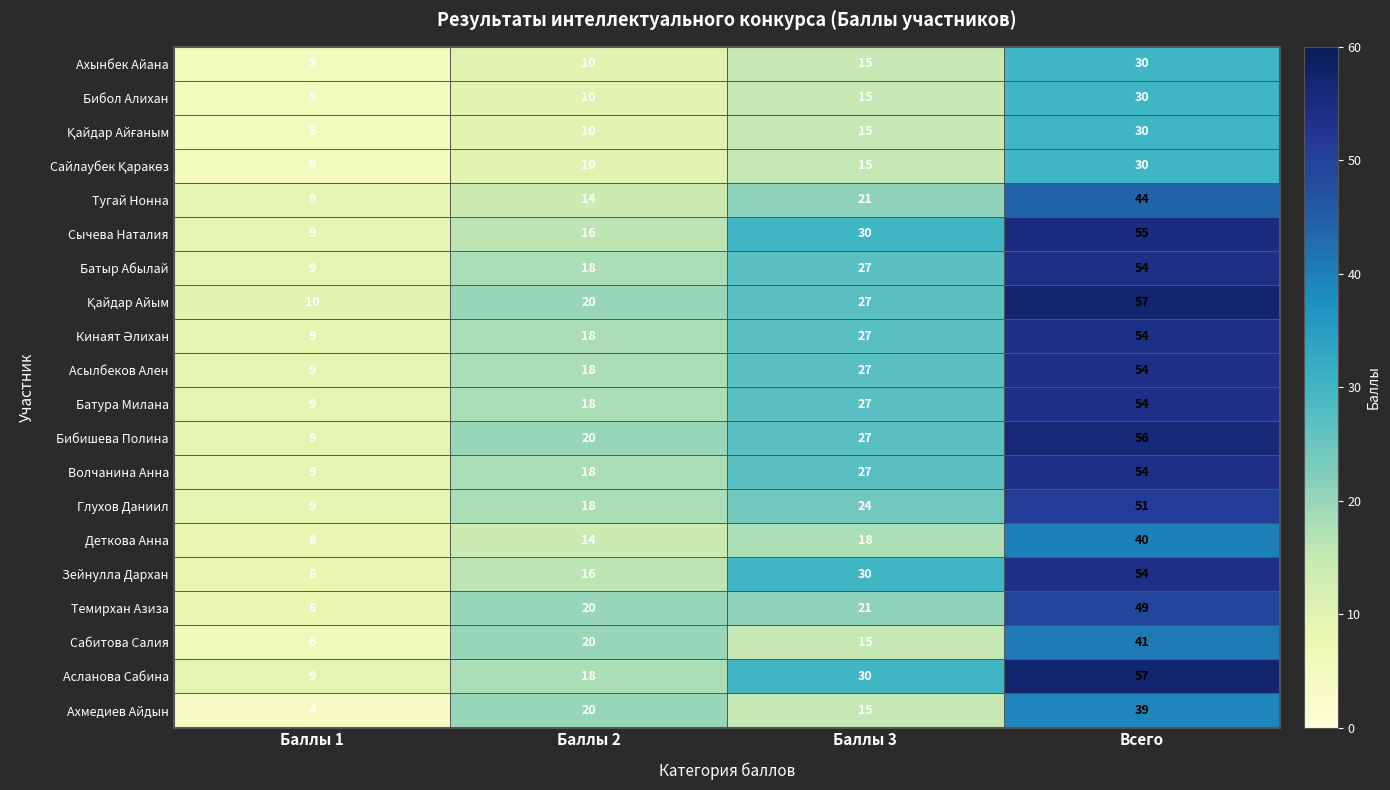

The value of Сабитова Салия at Баллы 3 is 23. True or false?

False